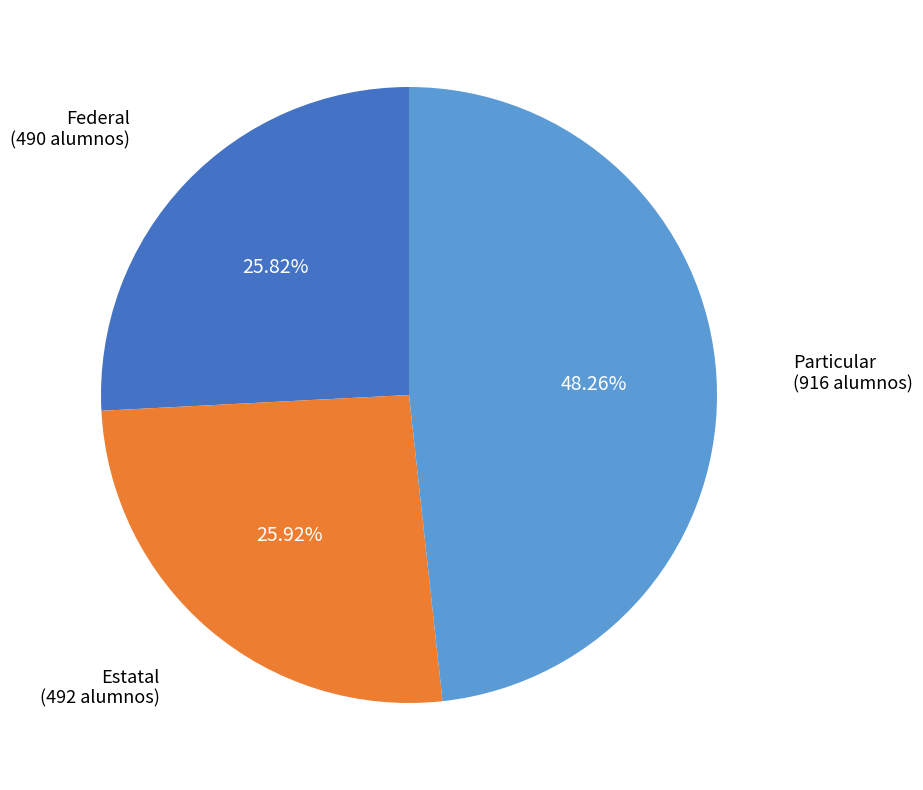

Is there a majority slice in this chart?

No